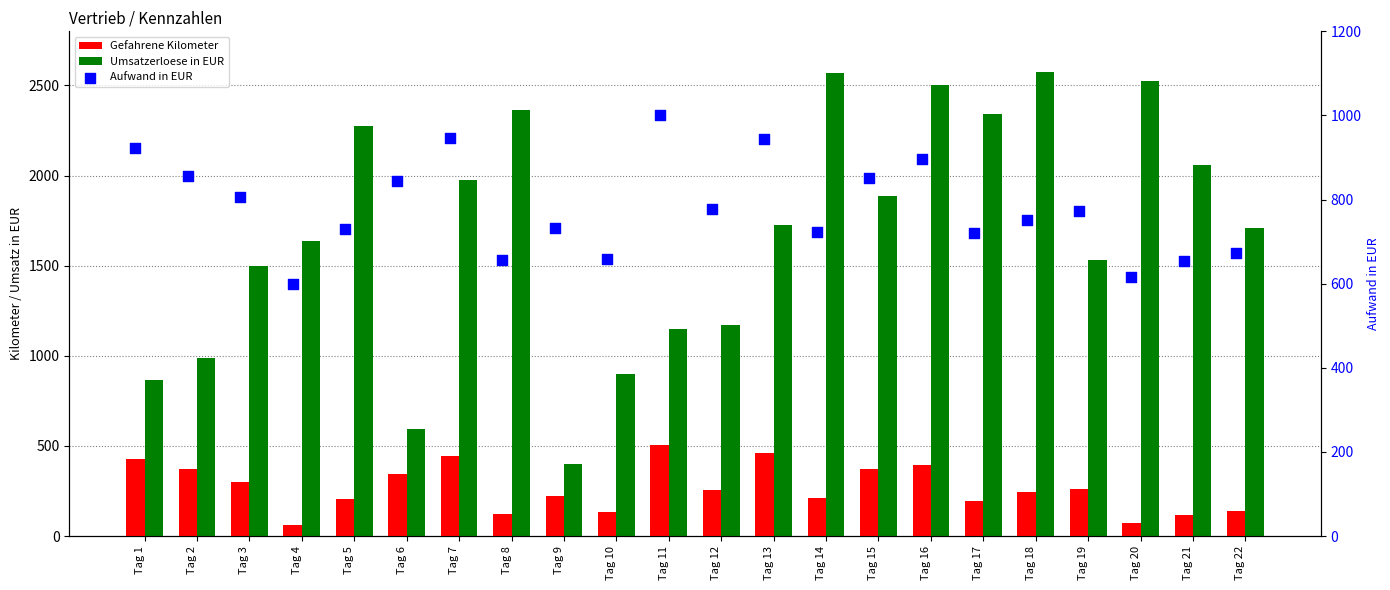

Which series has the widest spread of Y values?

Umsatzerloese in EUR